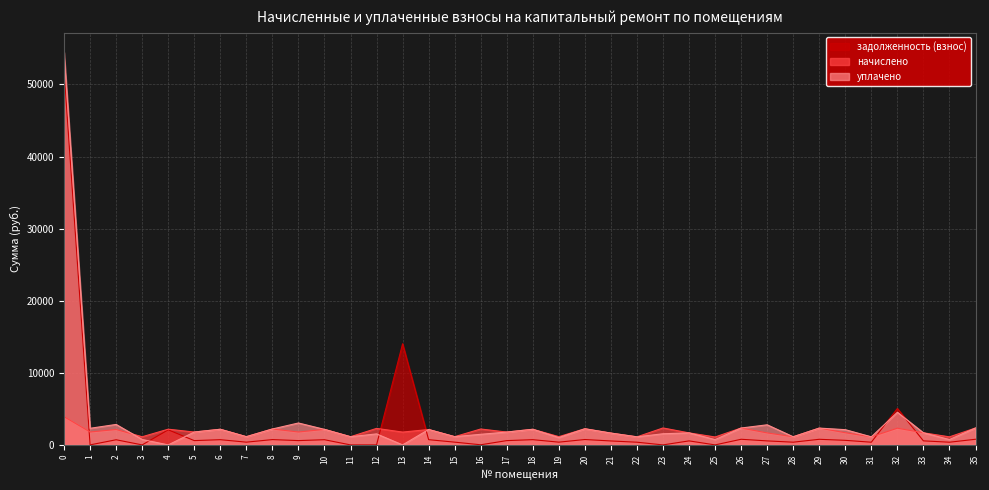

How many data points in уплачено are above 1780?

18